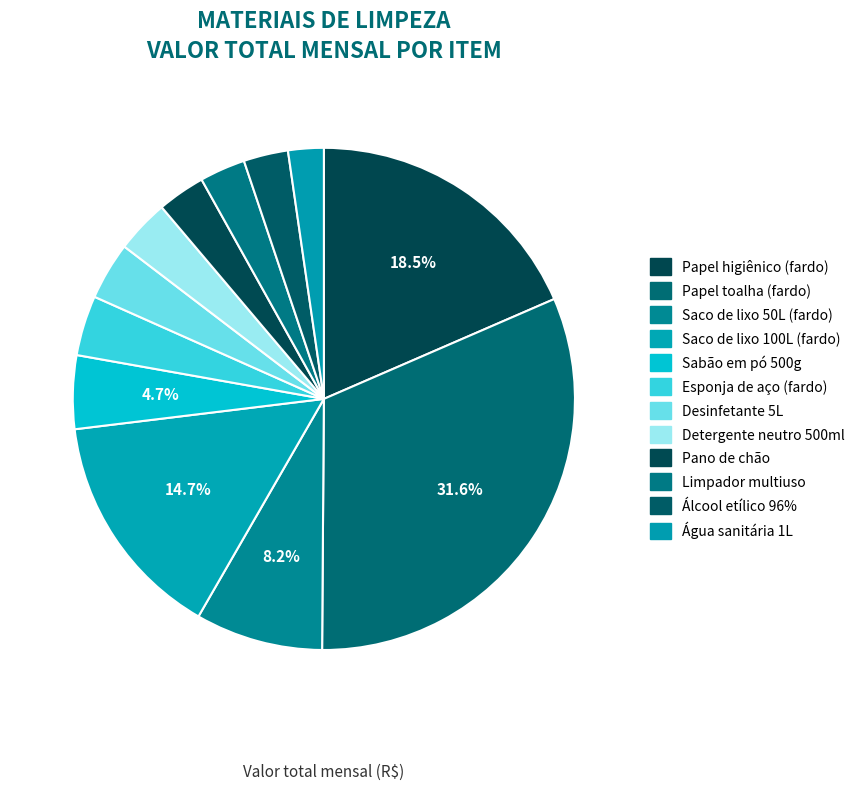

Count the number of slices in the pie.

12